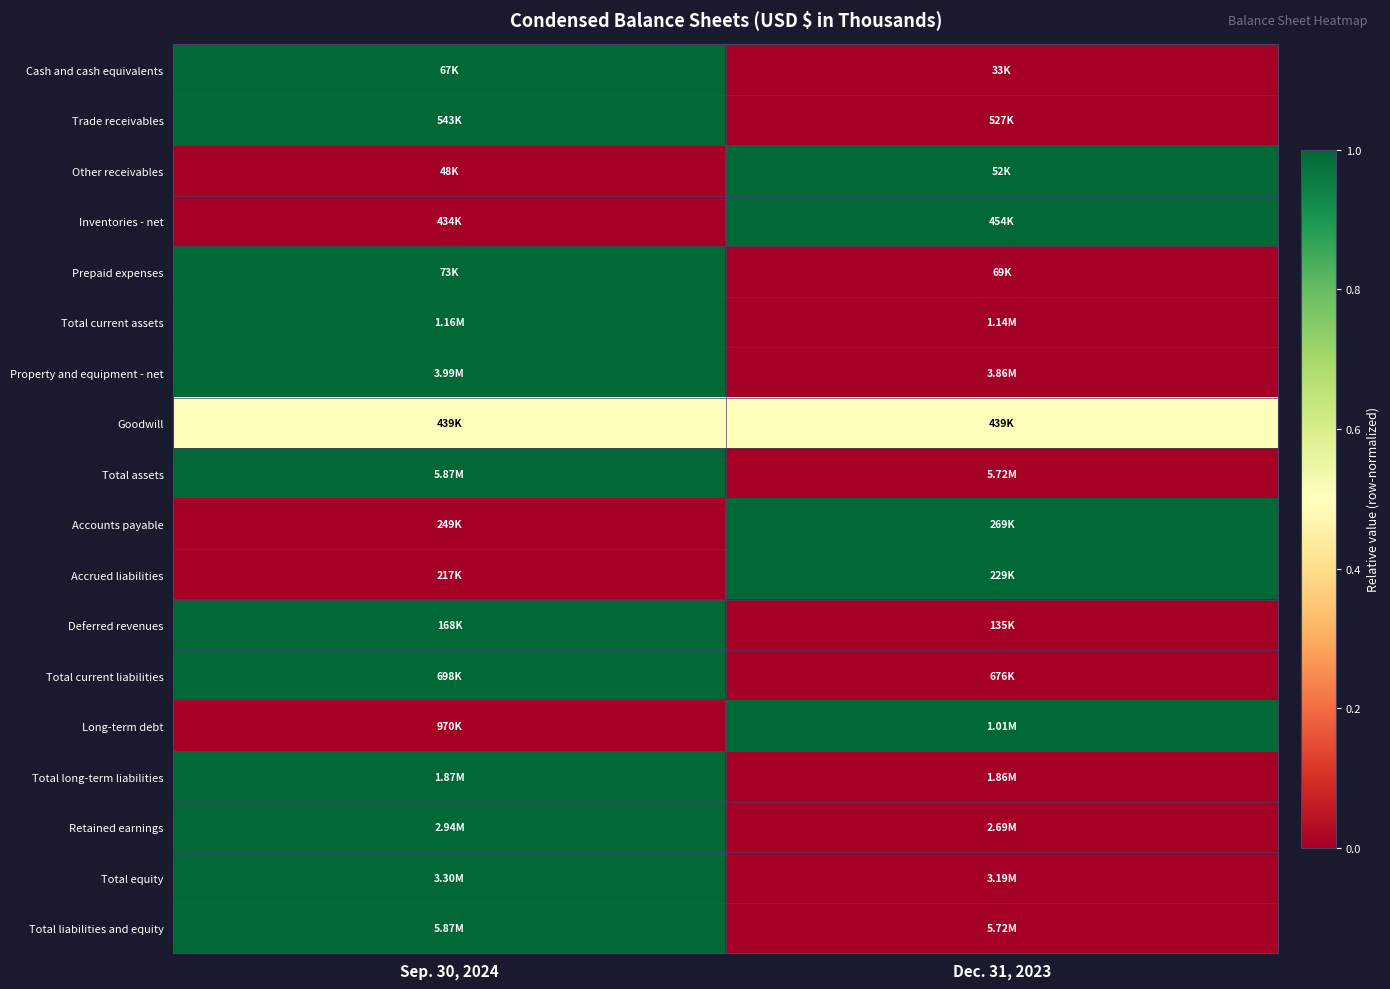

Reading left to right, what are all the values shown in this chart?

Cash and cash equivalents: Sep. 30, 2024=1.0	Dec. 31, 2023=0.0
Trade receivables: Sep. 30, 2024=1.0	Dec. 31, 2023=0.0
Other receivables: Sep. 30, 2024=0.0	Dec. 31, 2023=1.0
Inventories - net: Sep. 30, 2024=0.0	Dec. 31, 2023=1.0
Prepaid expenses: Sep. 30, 2024=1.0	Dec. 31, 2023=0.0
Total current assets: Sep. 30, 2024=1.0	Dec. 31, 2023=0.0
Property and equipment - net: Sep. 30, 2024=1.0	Dec. 31, 2023=0.0
Goodwill: Sep. 30, 2024=0.5	Dec. 31, 2023=0.5
Total assets: Sep. 30, 2024=1.0	Dec. 31, 2023=0.0
Accounts payable: Sep. 30, 2024=0.0	Dec. 31, 2023=1.0
Accrued liabilities: Sep. 30, 2024=0.0	Dec. 31, 2023=1.0
Deferred revenues: Sep. 30, 2024=1.0	Dec. 31, 2023=0.0
Total current liabilities: Sep. 30, 2024=1.0	Dec. 31, 2023=0.0
Long-term debt: Sep. 30, 2024=0.0	Dec. 31, 2023=1.0
Total long-term liabilities: Sep. 30, 2024=1.0	Dec. 31, 2023=0.0
Retained earnings: Sep. 30, 2024=1.0	Dec. 31, 2023=0.0
Total equity: Sep. 30, 2024=1.0	Dec. 31, 2023=0.0
Total liabilities and equity: Sep. 30, 2024=1.0	Dec. 31, 2023=0.0